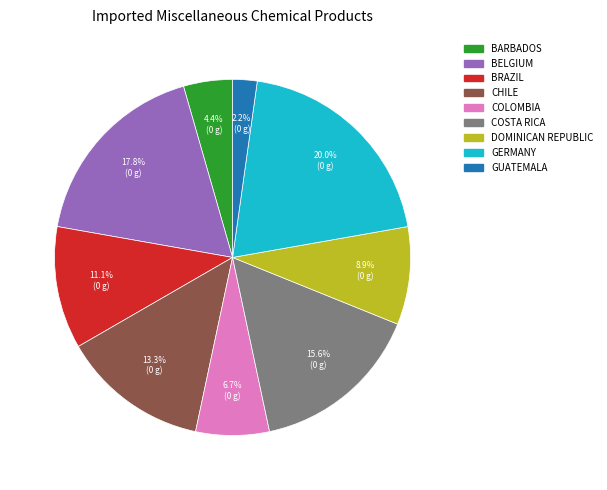

How many segments does this pie chart have?

9